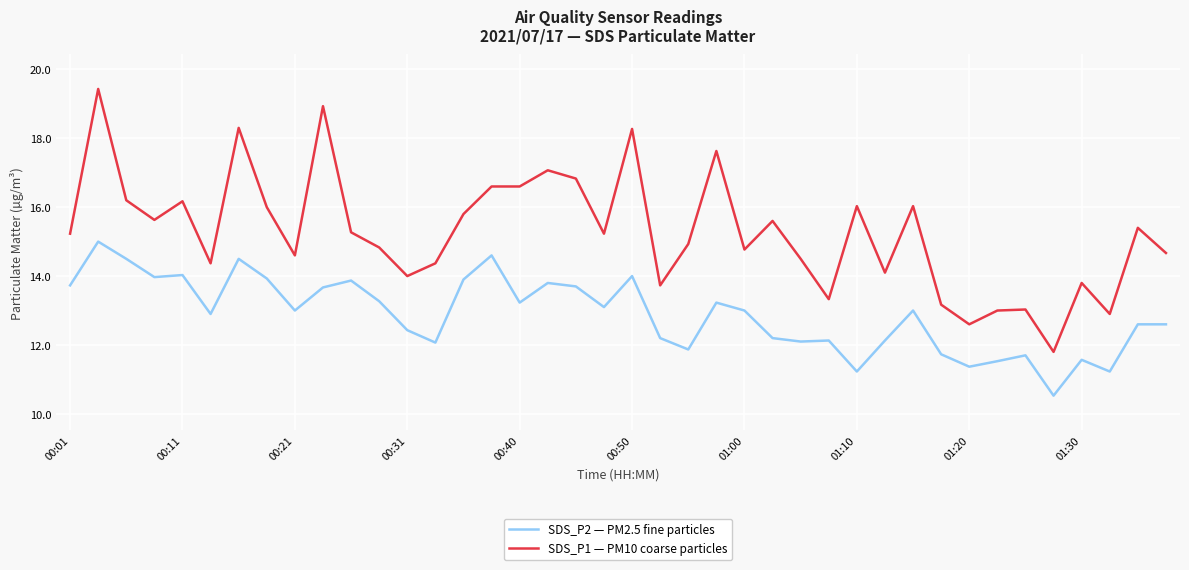

True or false: SDS_P1 — PM10 coarse particles and SDS_P2 — PM2.5 fine particles cross at least once.

False